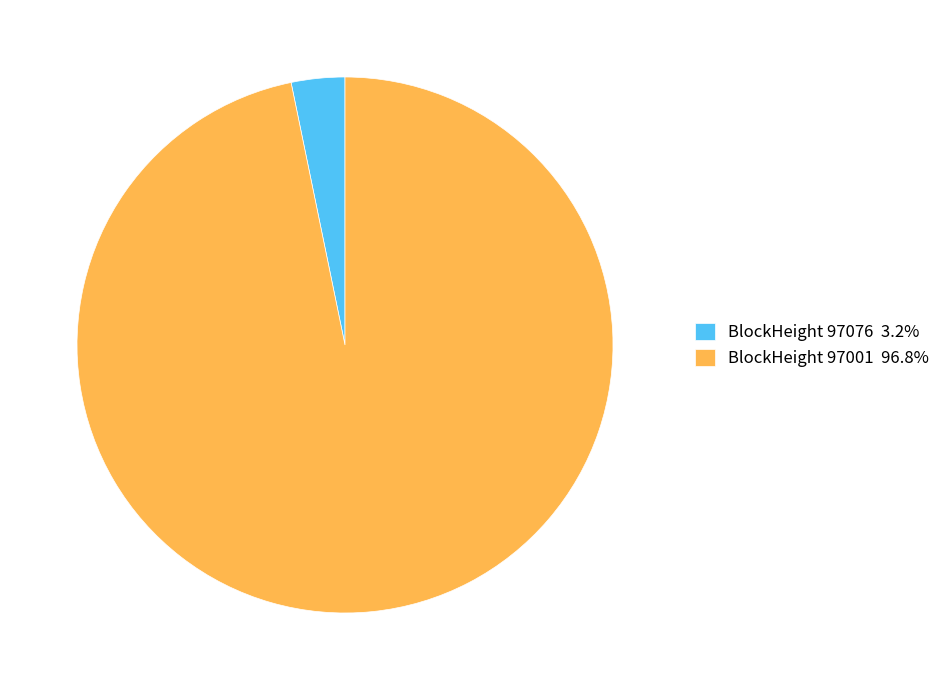

Is there any slice that represents more than half of the pie?

Yes